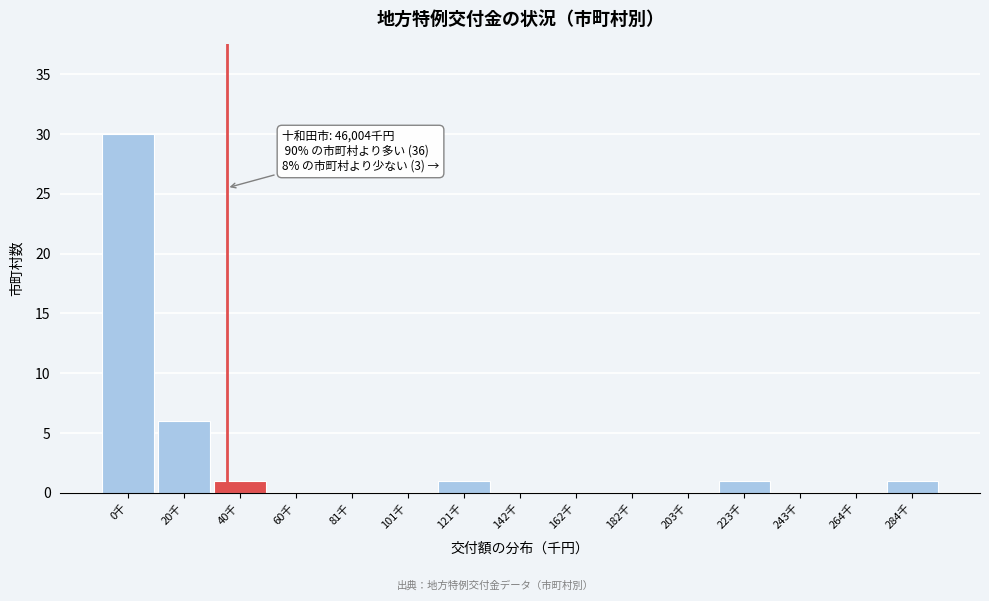

Reading left to right, transcribe all the data shown in this chart.

0千=30	20千=6	40千=1	60千=0	81千=0	101千=0	121千=1	142千=0	162千=0	182千=0	203千=0	223千=1	243千=0	264千=0	284千=1